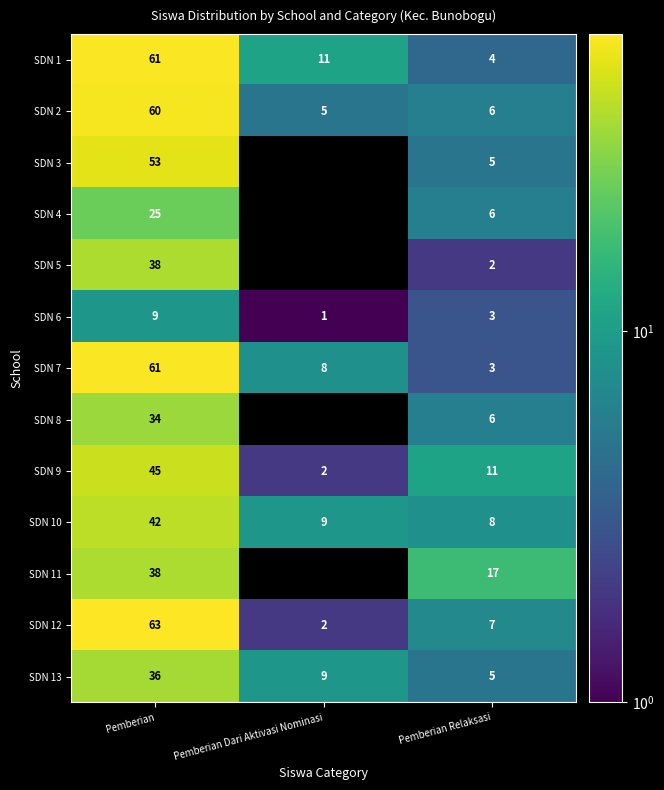

At which category is the sum across all series the highest?

Pemberian